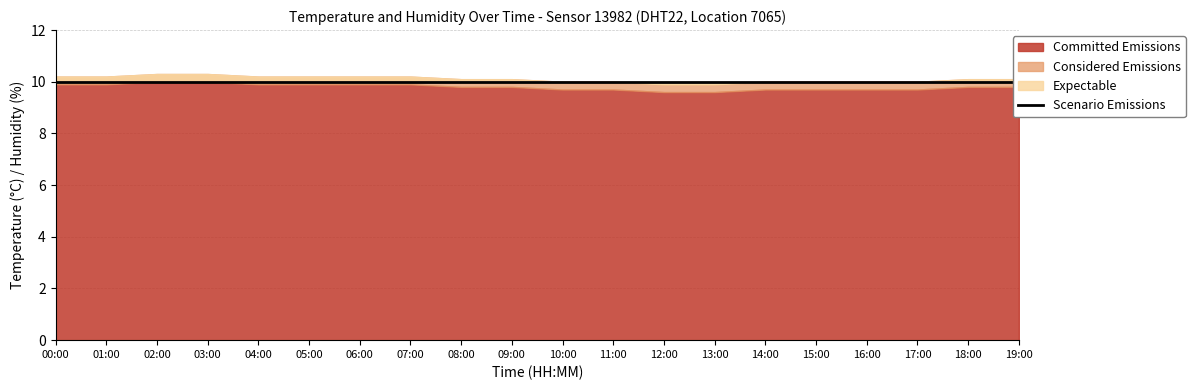

The humidity series shows 145.2 at 10:00. True or false?

False